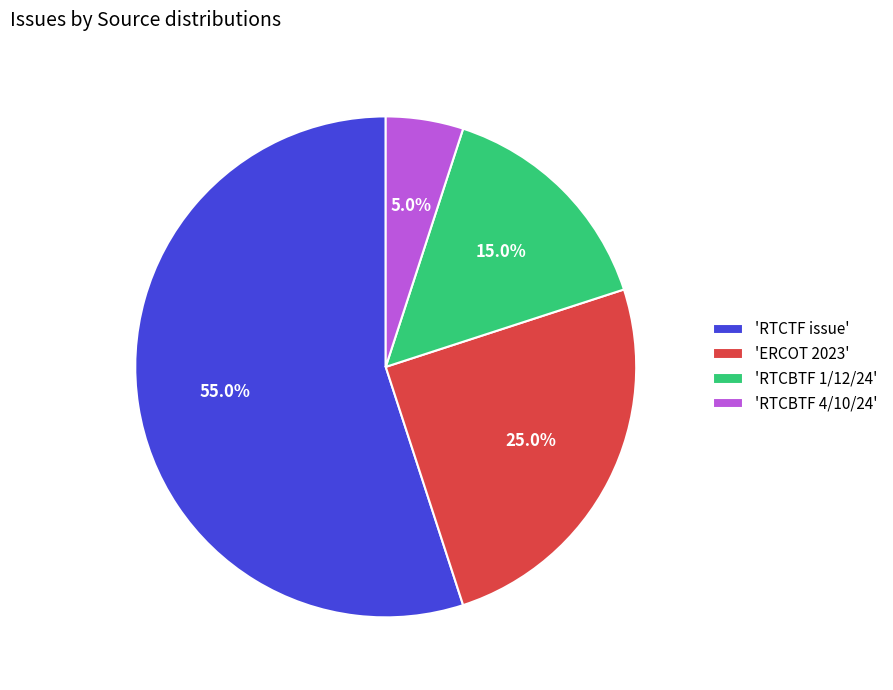

Approximately how many times larger is the value at 'RTCBTF 1/12/24' compared to 'RTCBTF 4/10/24'?

3.0